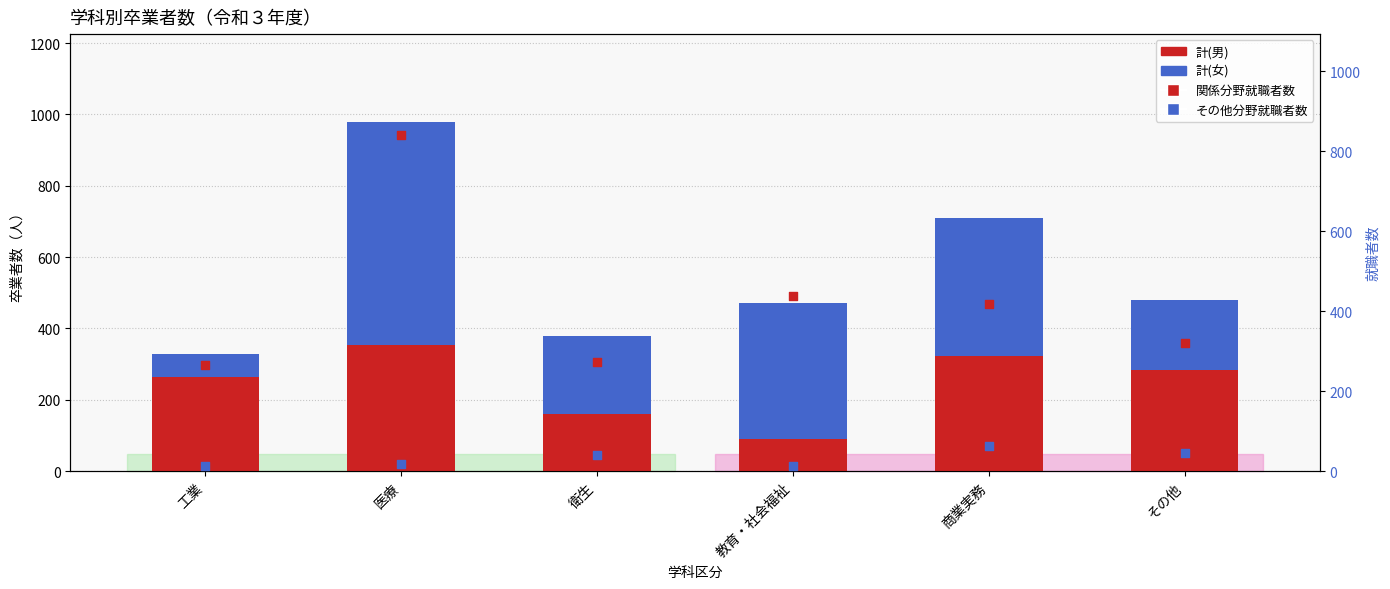

Which series contains the highest Y value?

関係分野就職者数